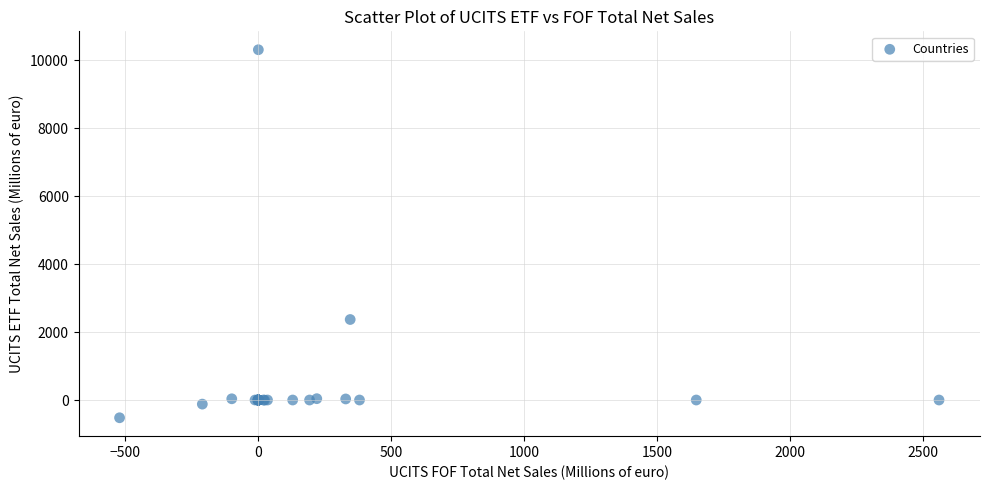

What Y value in the scatter plot is closest to 4890?

2368.1